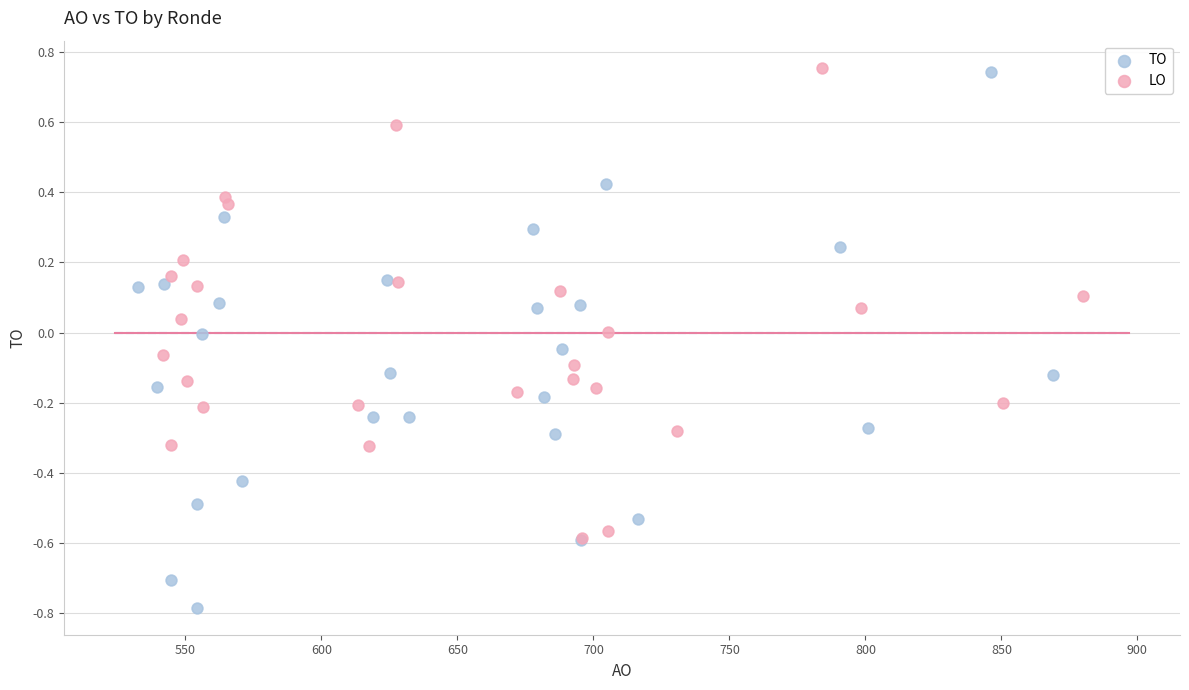

What are all the series names shown in the legend?

TO, LO